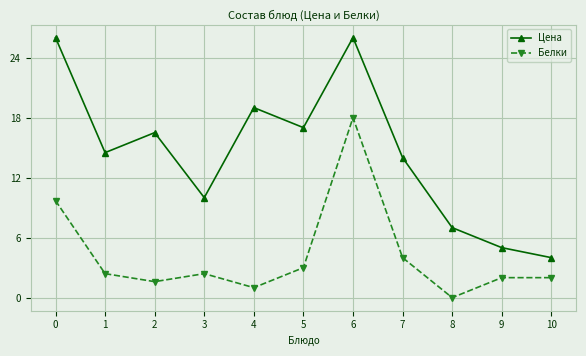

Read the Белки value at 10.

2.0